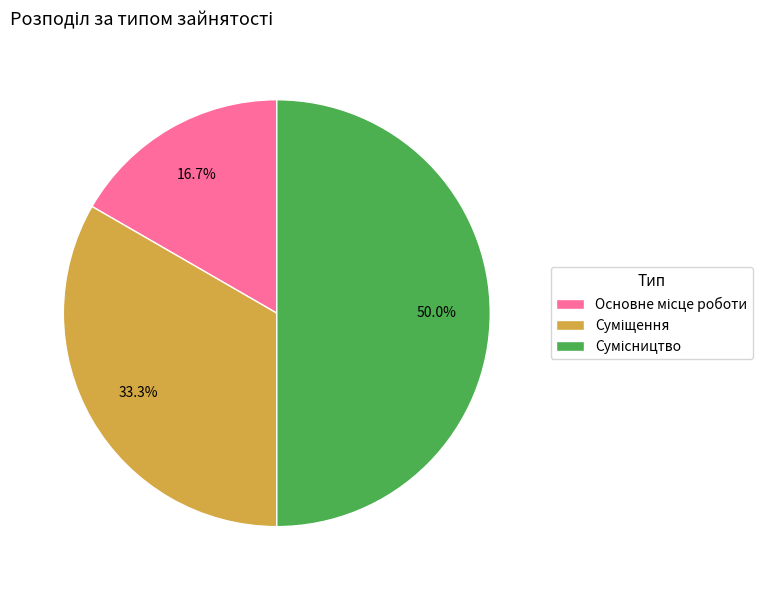

True or false: Сумісництво accounts for 50% of the total.

True